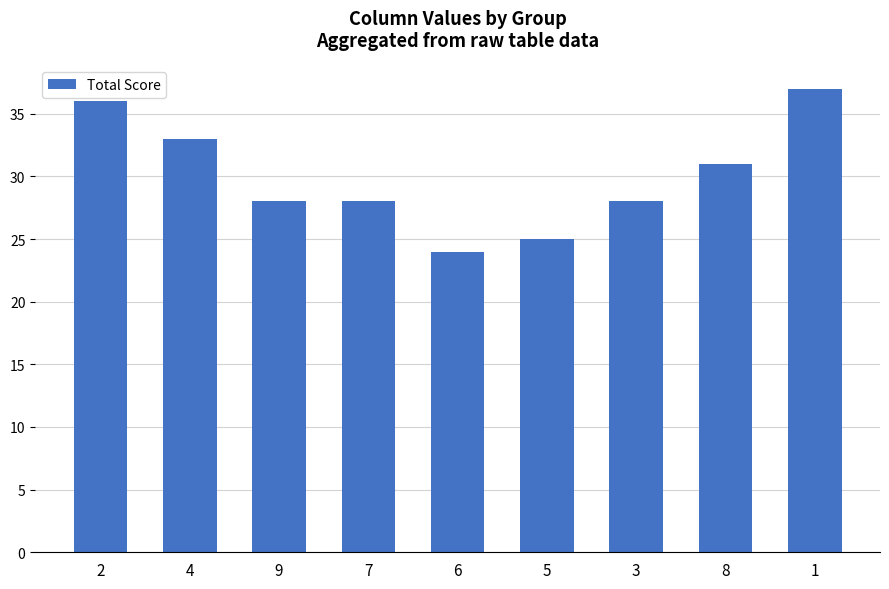

What is the maximum value shown in the chart?

37